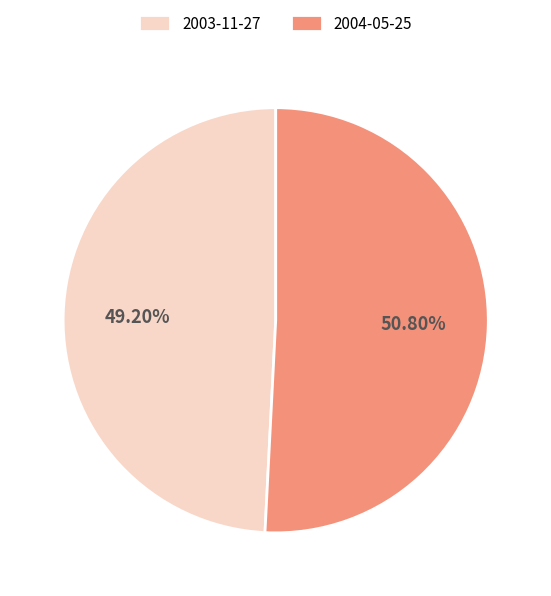

Is there a majority slice in this chart?

Yes